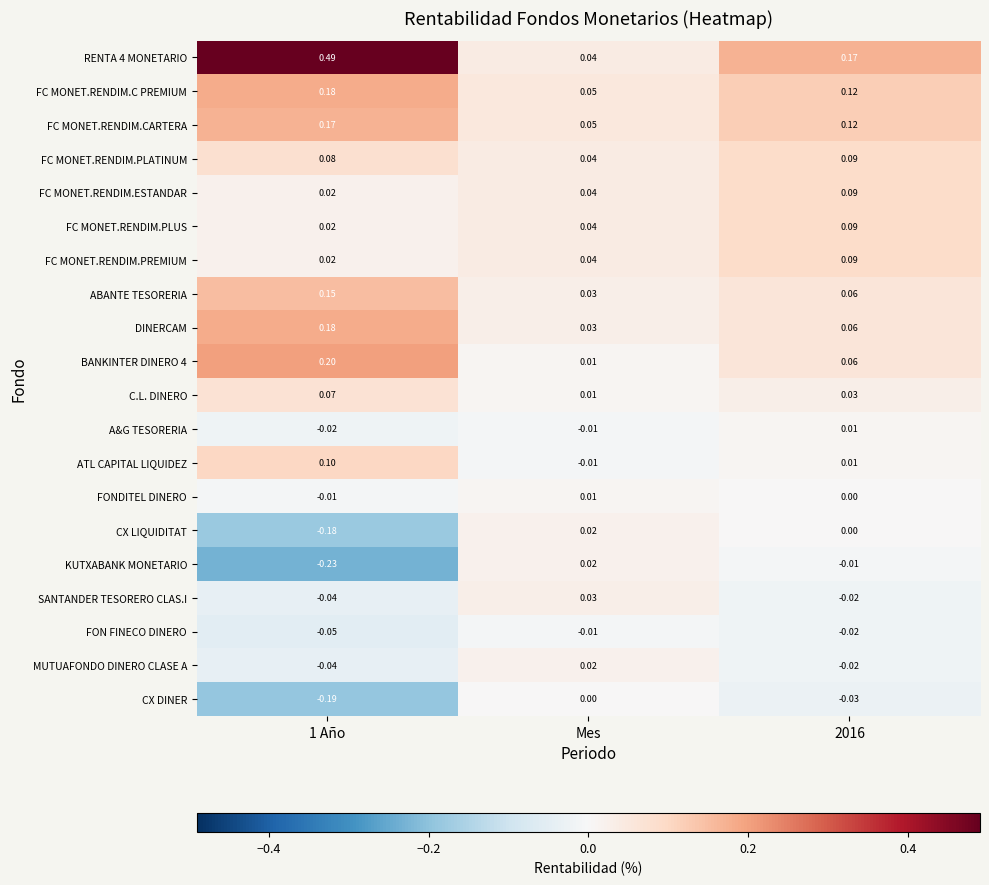

At which label does KUTXABANK MONETARIO first exceed 0?

Mes